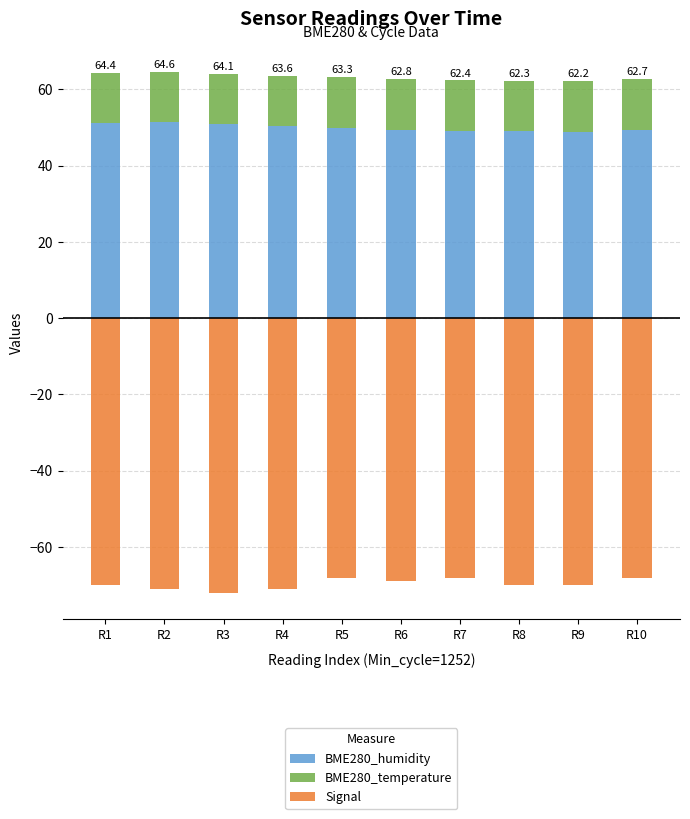

What is the approximate value of BME280_humidity at R2?

51.4